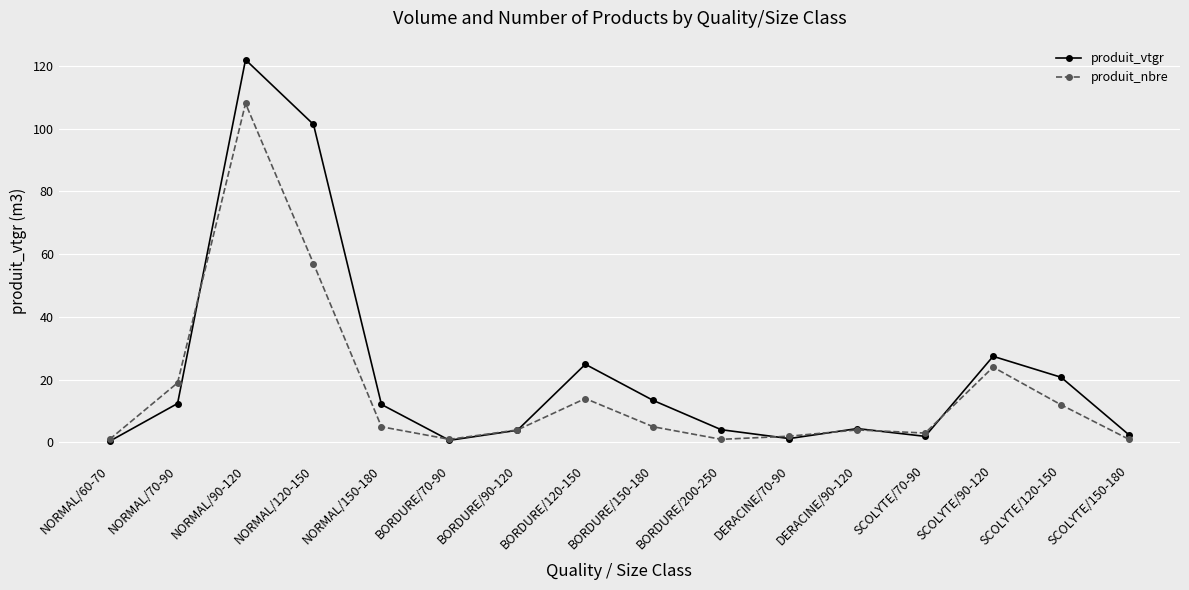

How many data points does each series have?

16